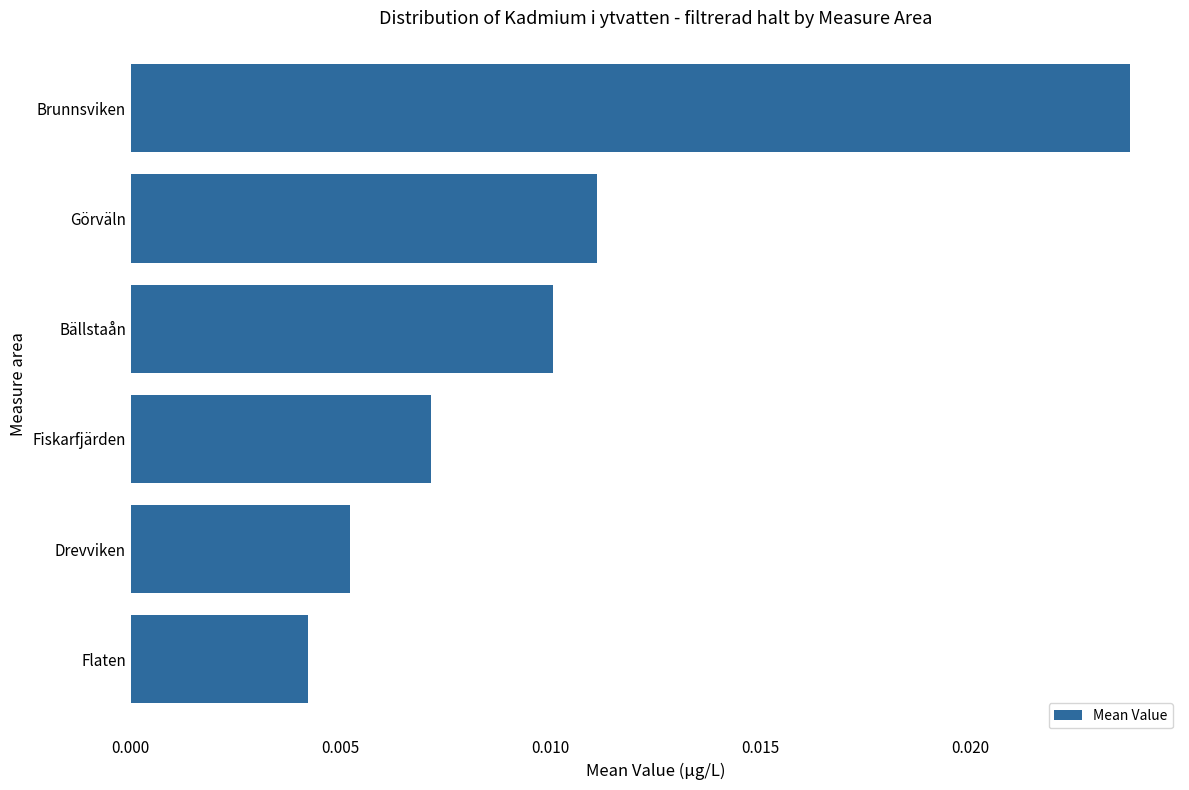

At which category does the chart reach its minimum across all series?

Flaten